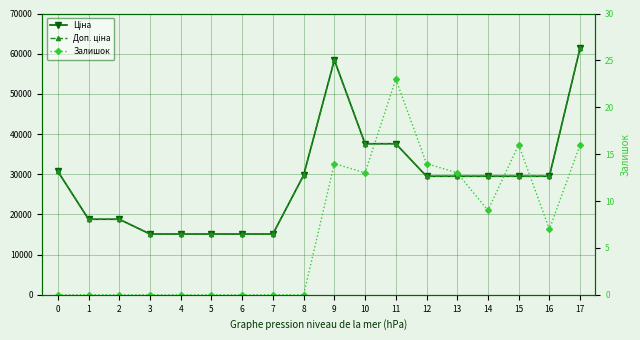

Which series has the largest total across all categories?

Ціна